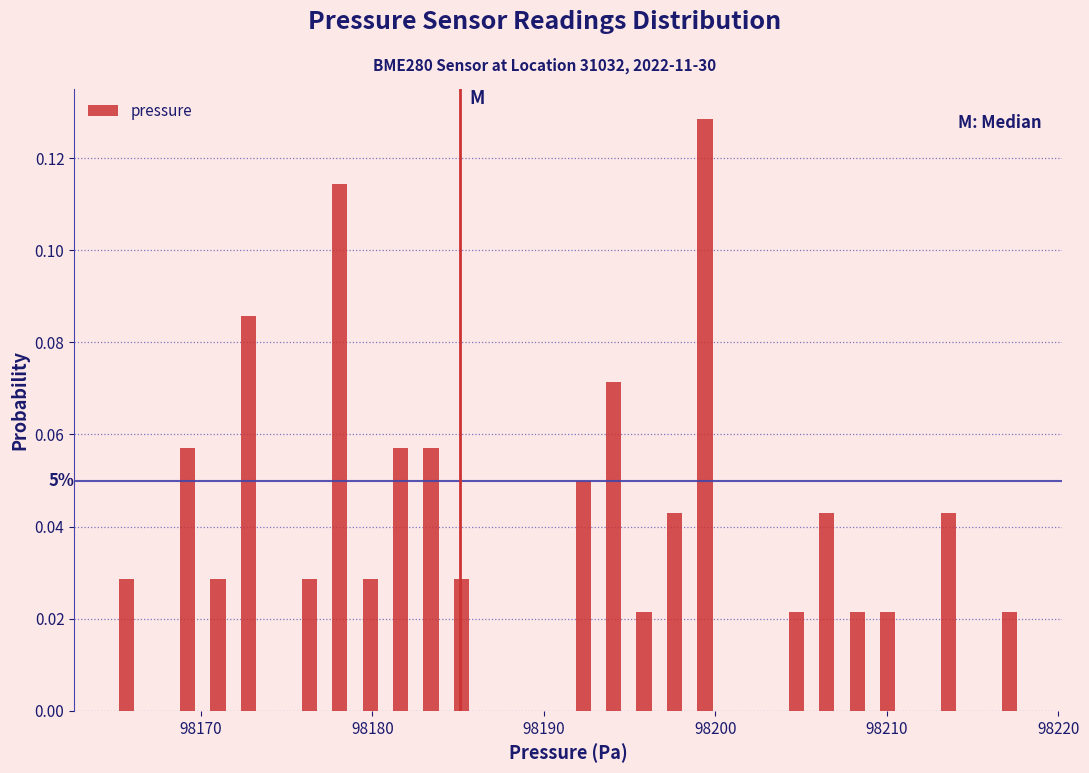

Read against the x-axis, roughly where is the centre of the tallest bar?

98199